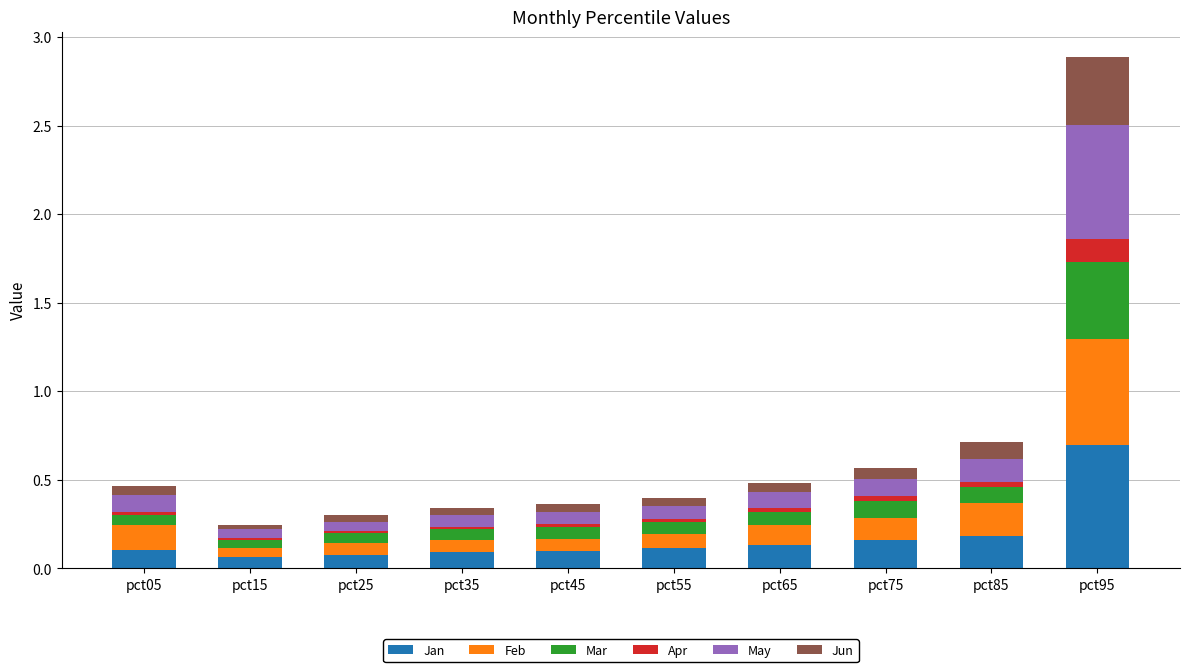

Does the chart contain stacked bars?

Yes